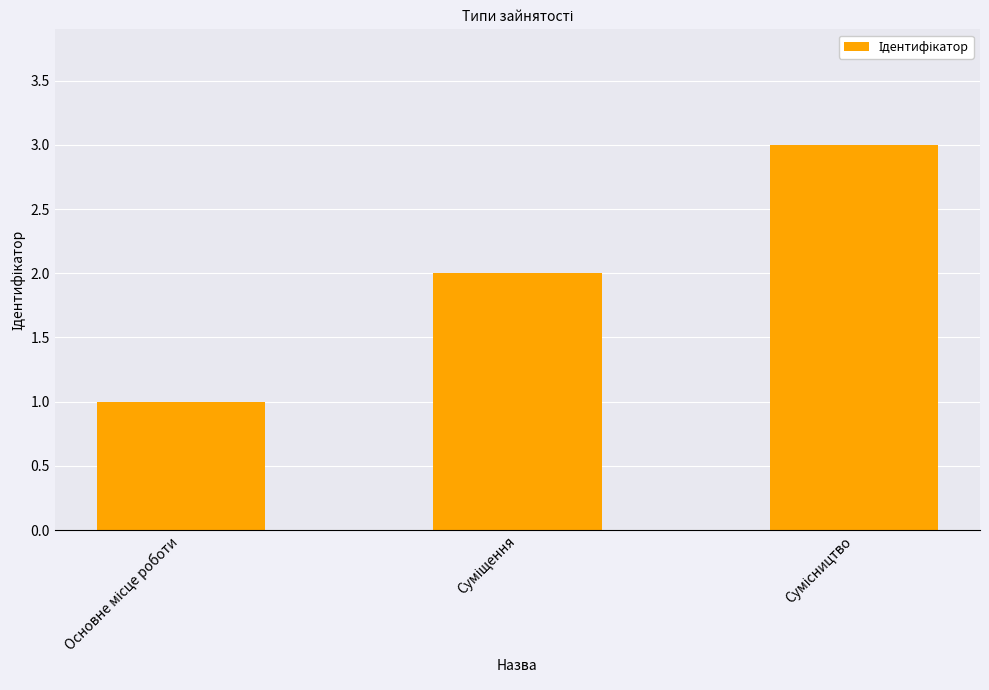

What is the difference between the maximum and minimum values?

2